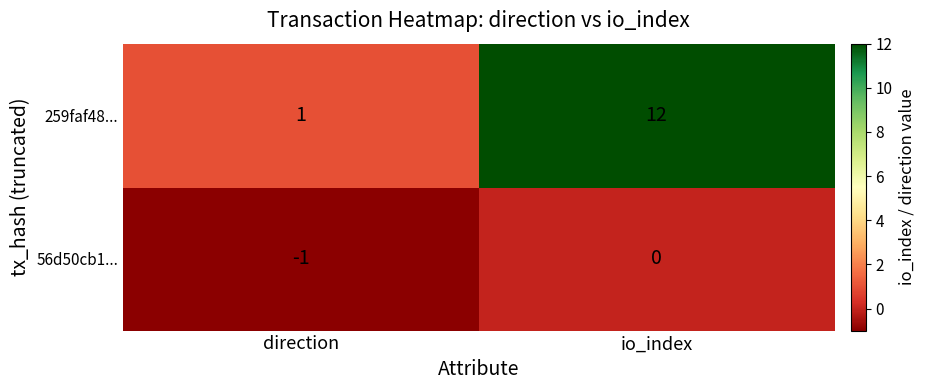

Which series has the largest total across all categories?

259faf48...